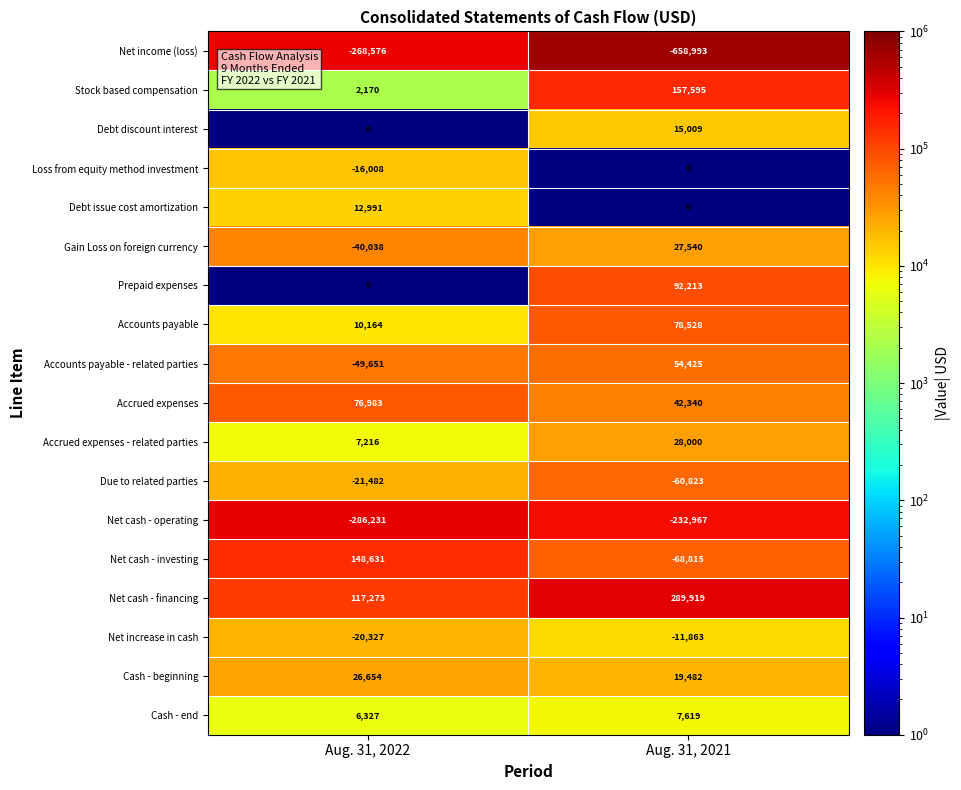

At which label is Accrued expenses closest to 59661?

Aug. 31, 2021